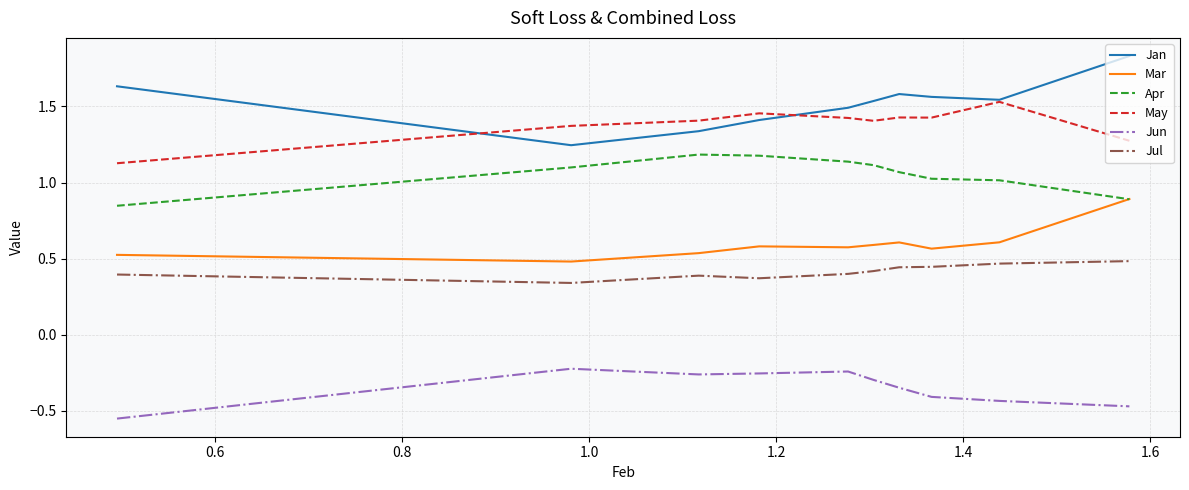

Which series has the largest total across all categories?

Jan